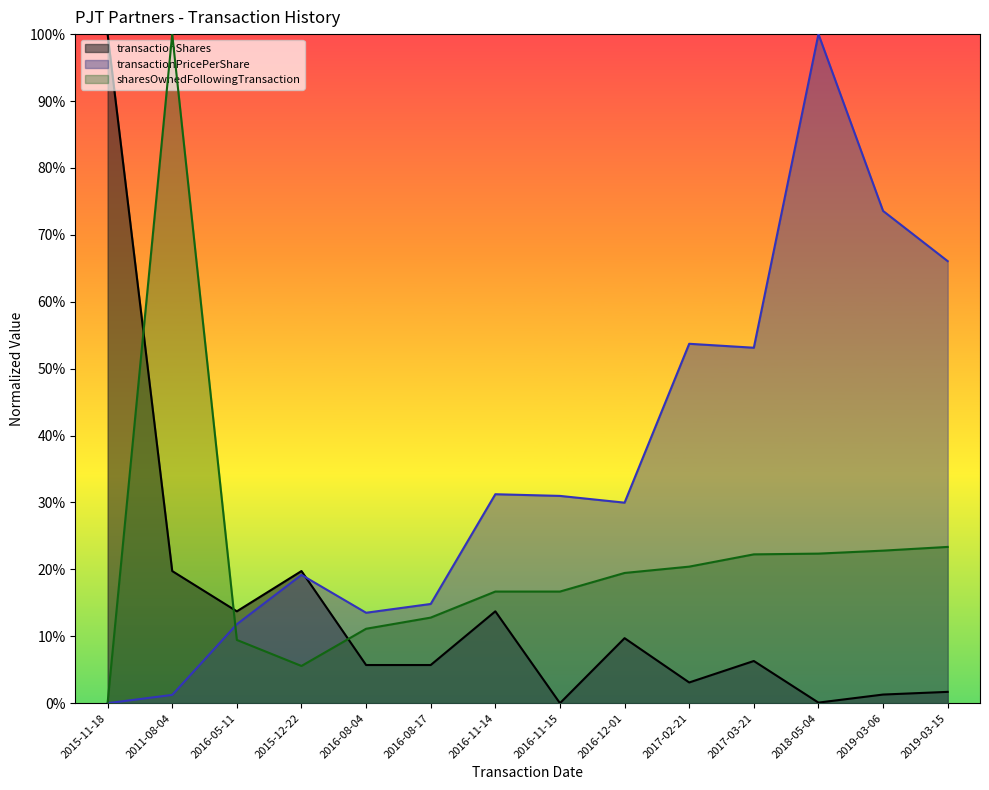

What is the average value of the sharesOwnedFollowingTransaction series?

21.6